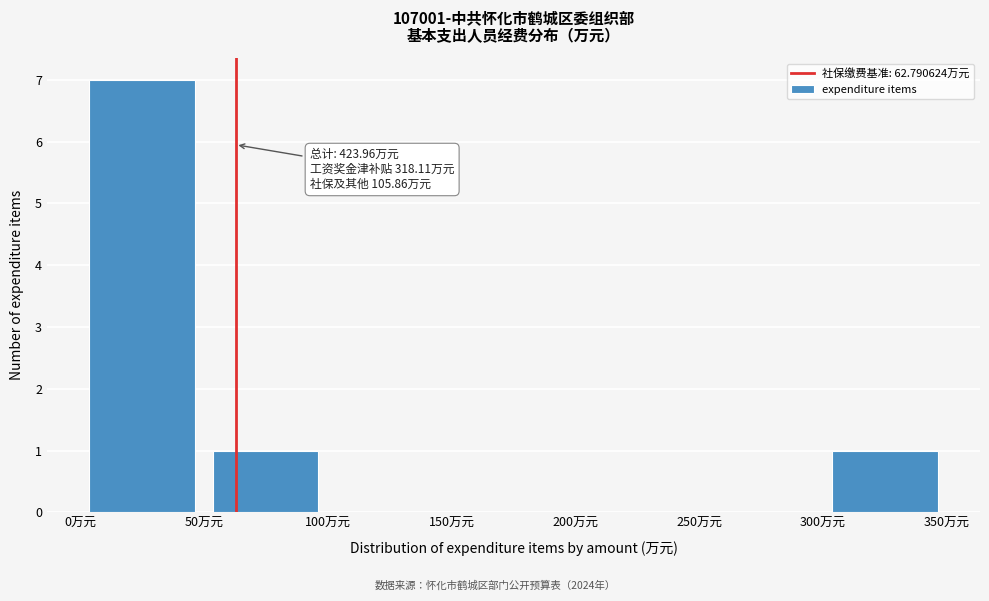

Over which range of the x-axis is the bar tallest?

0 to 50